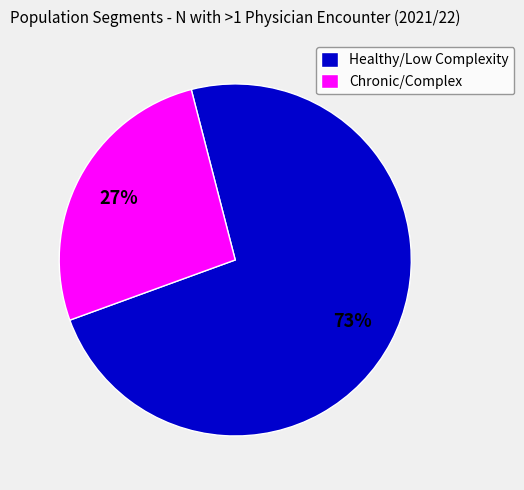

Is the sum of Healthy/Low Complexity and Chronic/Complex greater than half?

Yes